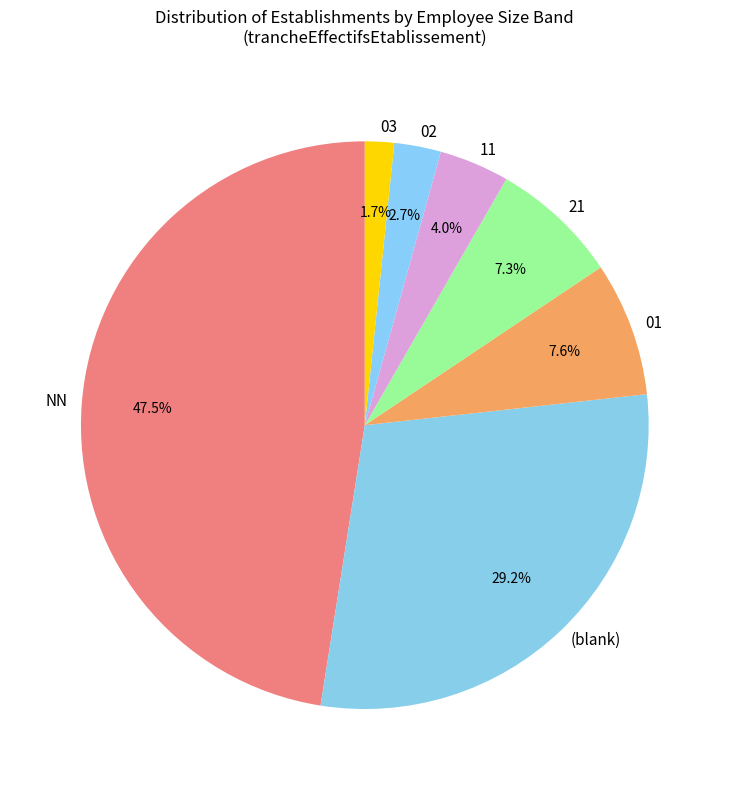

Is there a majority slice in this chart?

No